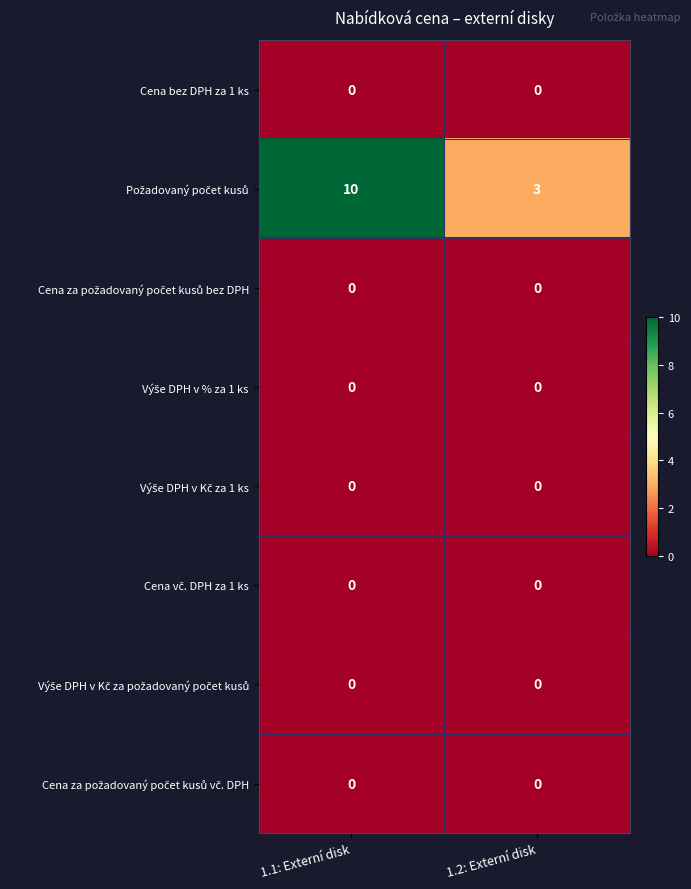

What is the spread (max minus min) of values at 1.2: Externí disk?

3